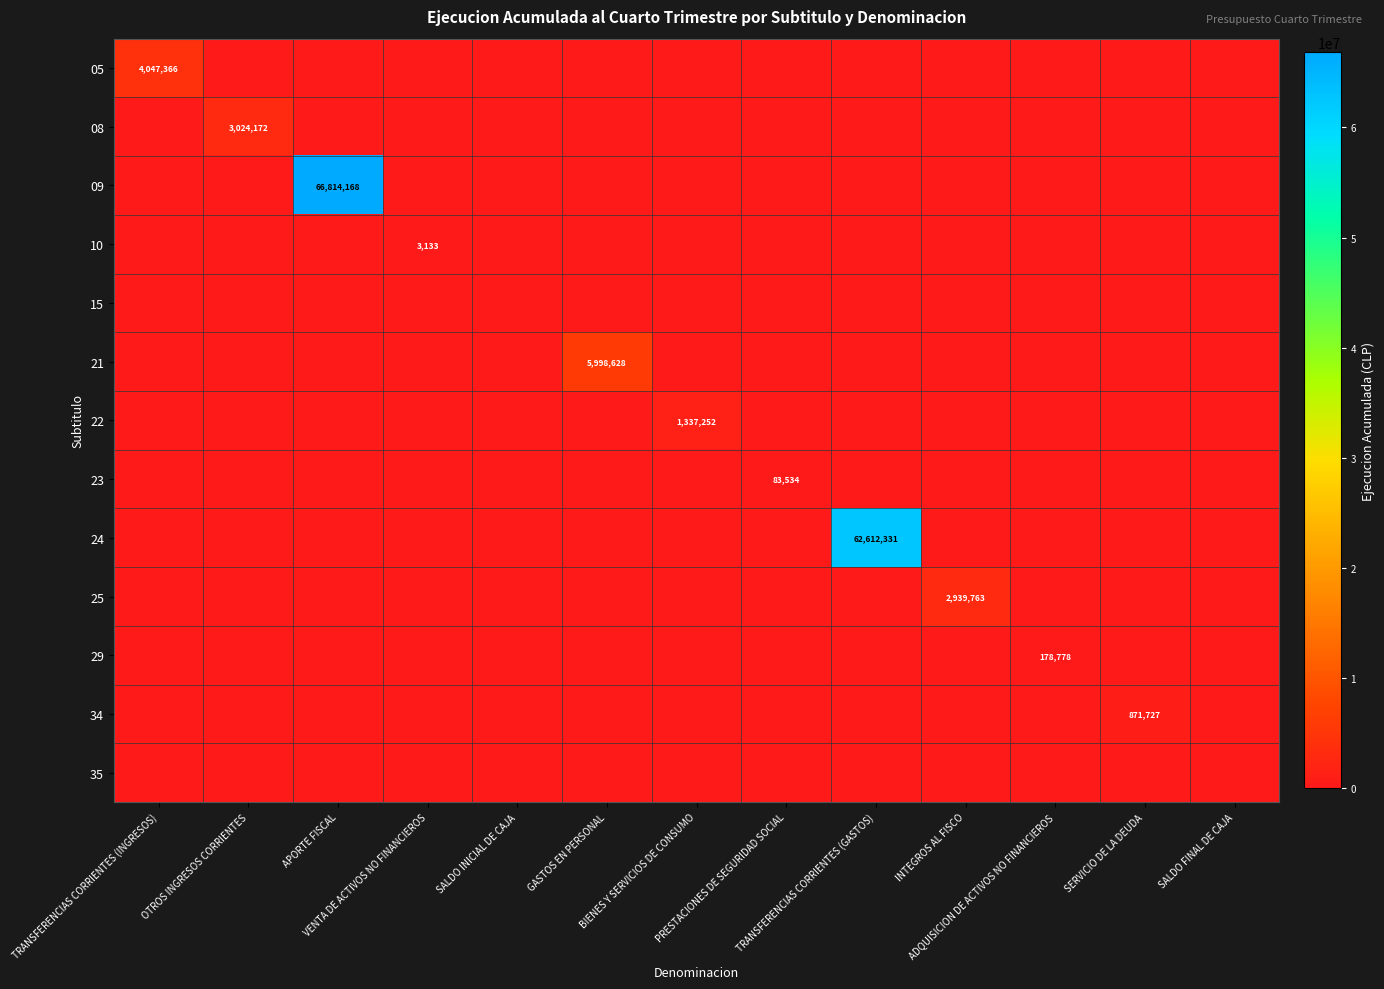

Which series changed the most between APORTE FISCAL and TRANSFERENCIAS CORRIENTES (GASTOS)?

09